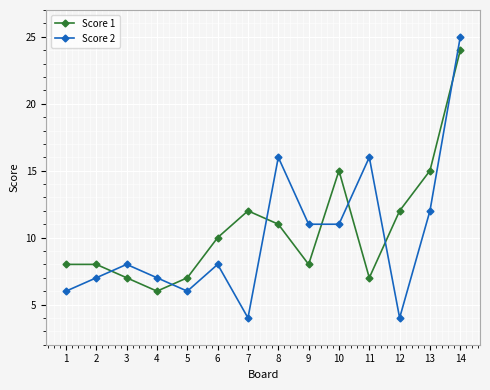

The Score 2 series shows 7 at 12. True or false?

False